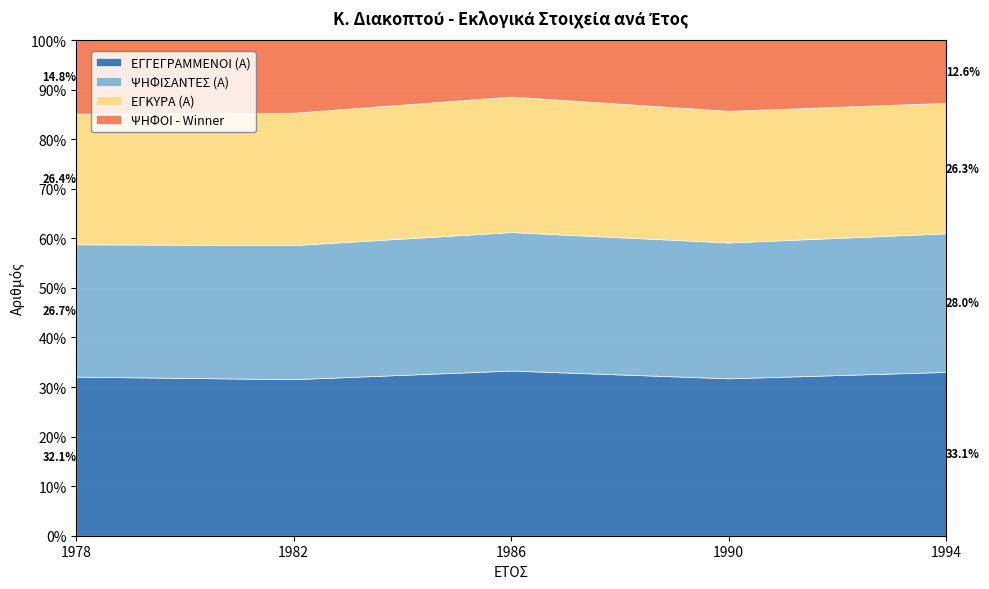

What is the total value across all series at 1990?

100.0